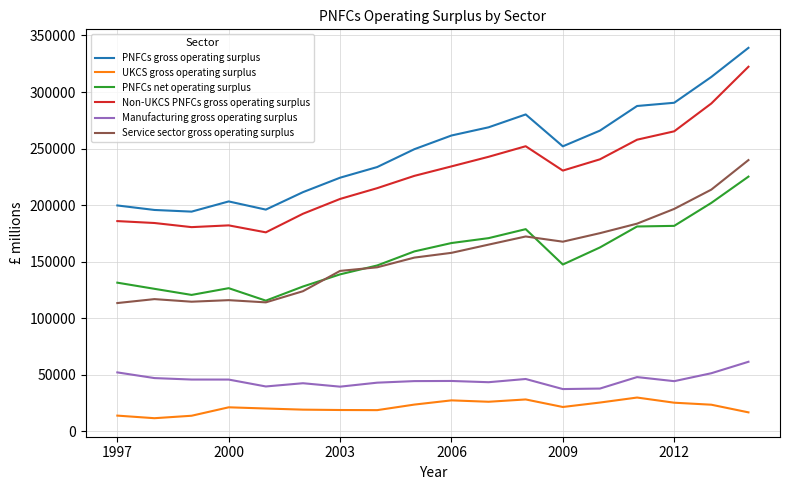

Does the chart have visible grid lines?

Yes